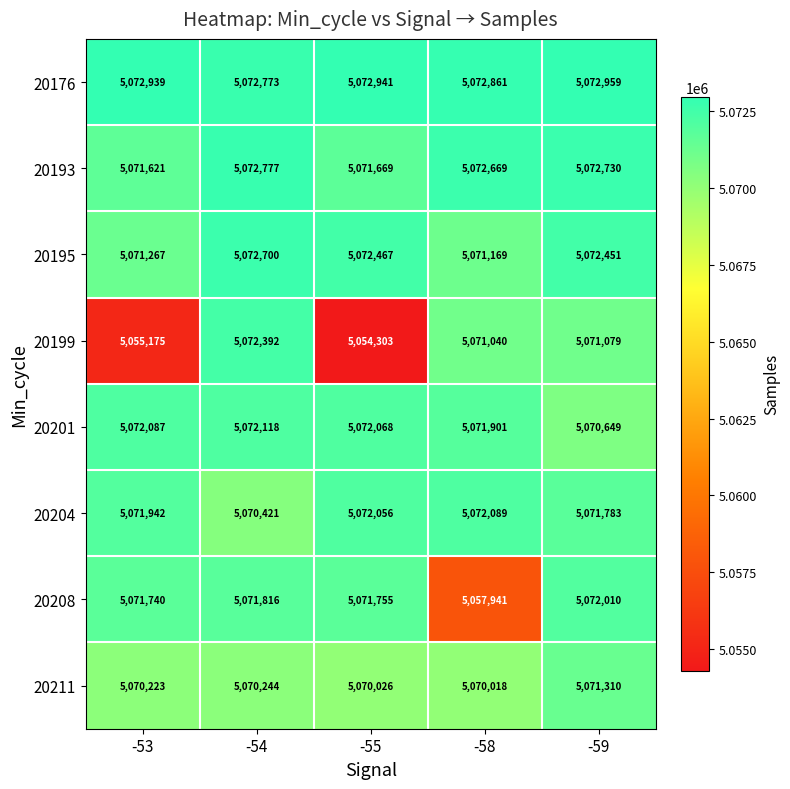

Which series changed the most between -53 and -59?

20199